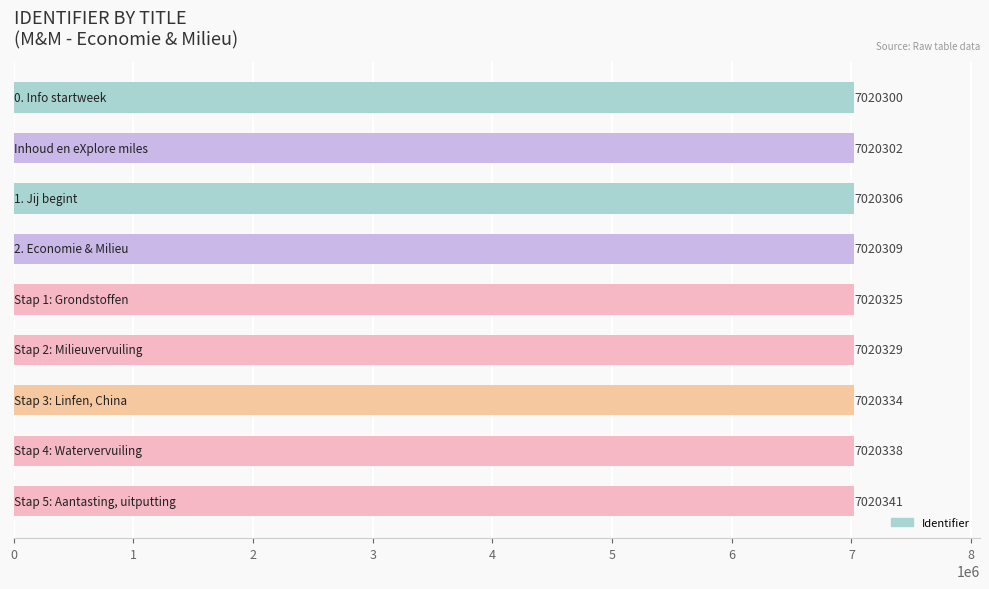

What is the difference between the maximum and second lowest values?

39